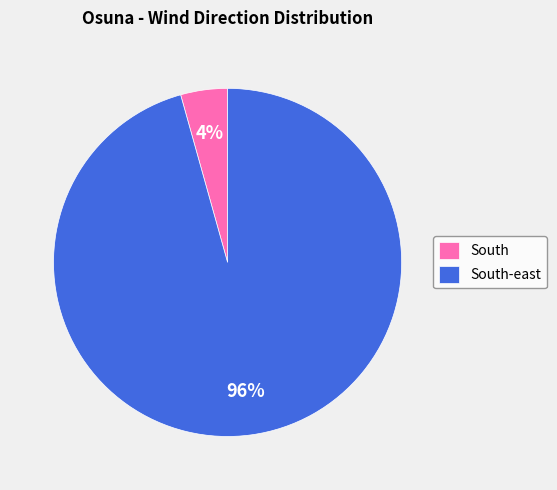

To the nearest percent, what is the average slice percentage?

50%